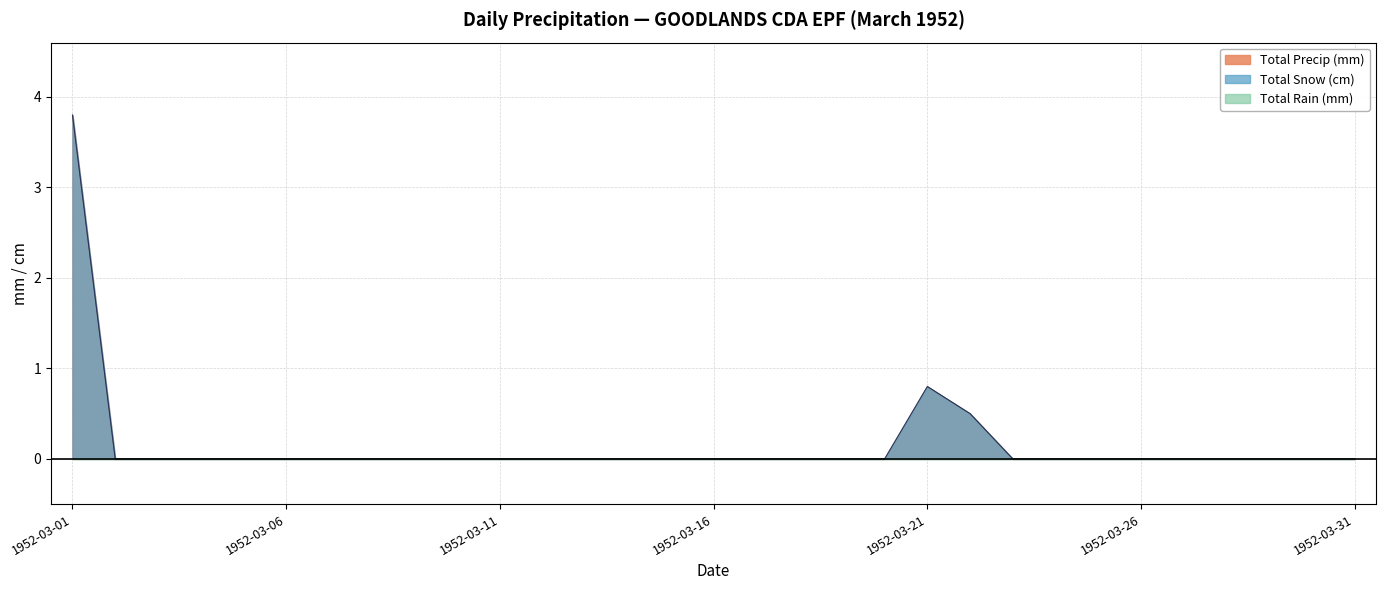

Does the chart have visible grid lines?

Yes